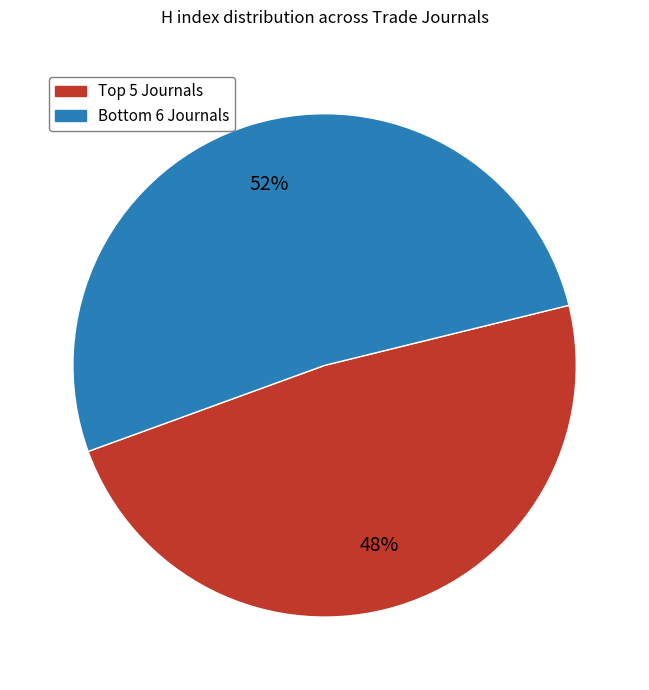

Does any single category account for the majority?

Yes